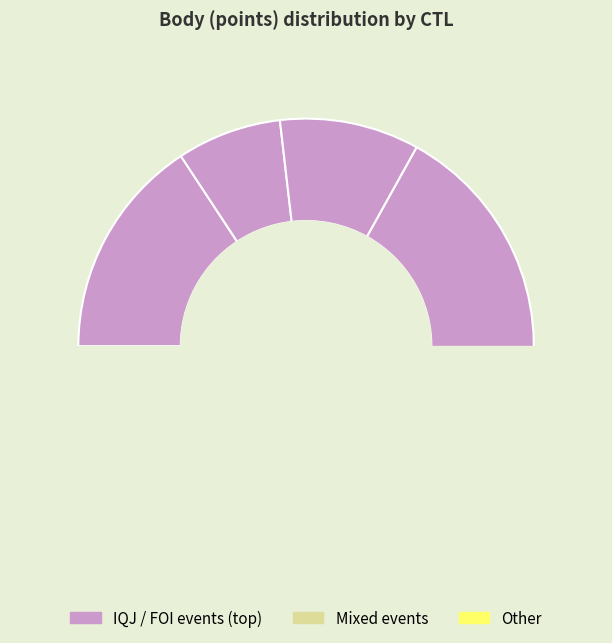

Combined, do 234213 and 237012 account for over 50%?

No